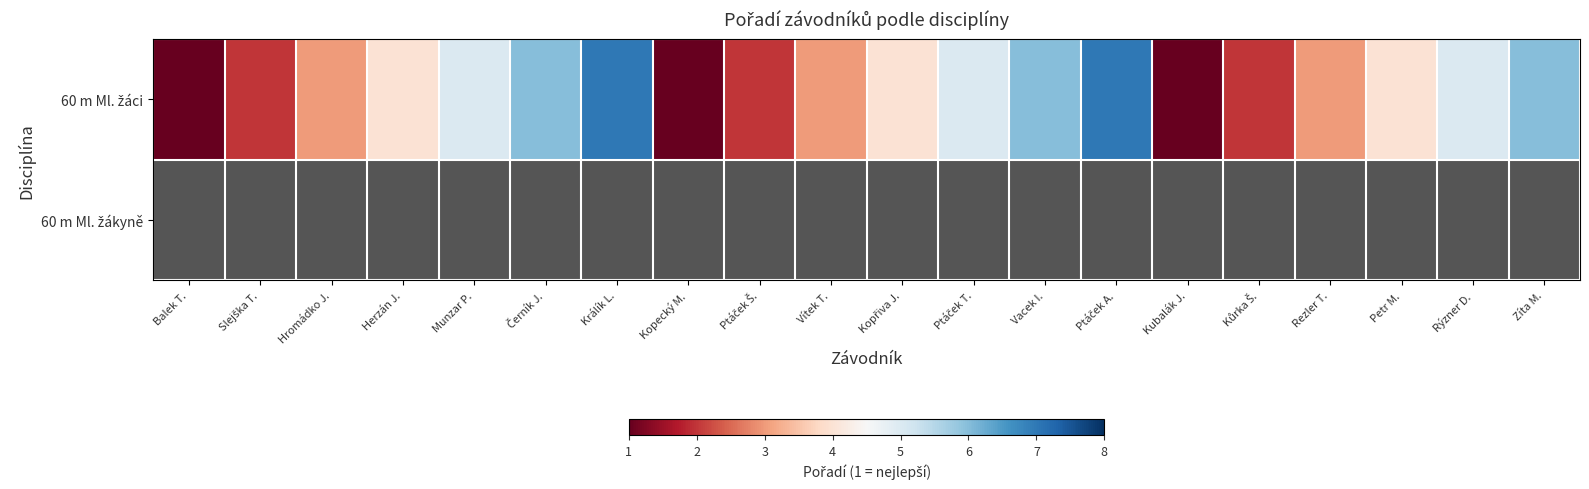

Which has a higher value, Slejška T. or Ptáček T.?

Ptáček T.